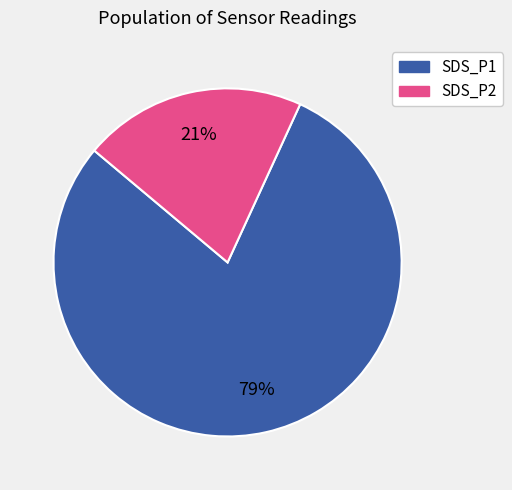

The SDS_P2 slice represents 21% of the pie. True or false?

True